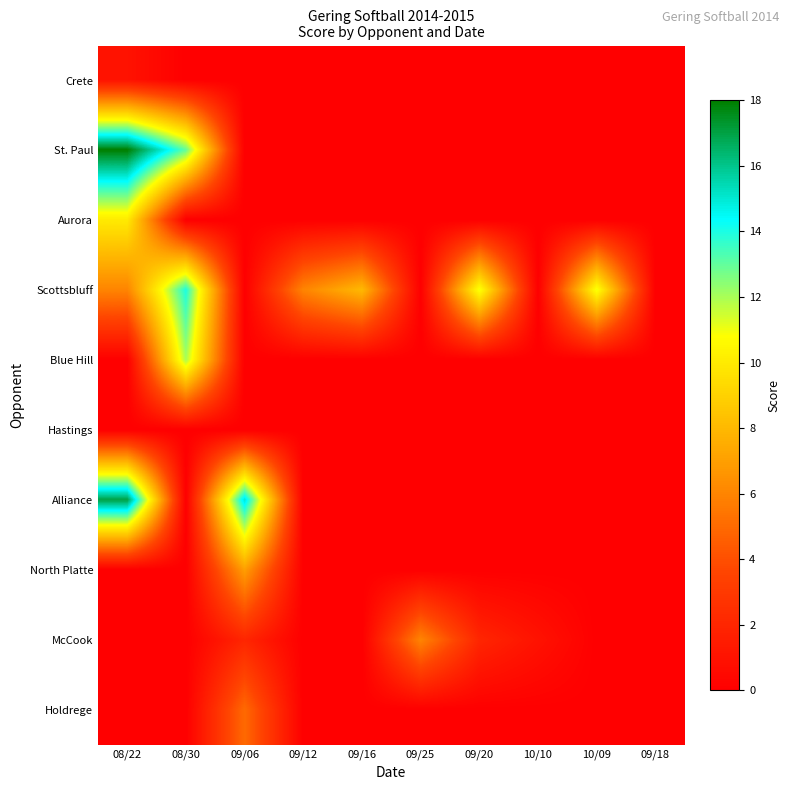

Between 08/22 and 10/09, which series saw the biggest shift?

St. Paul